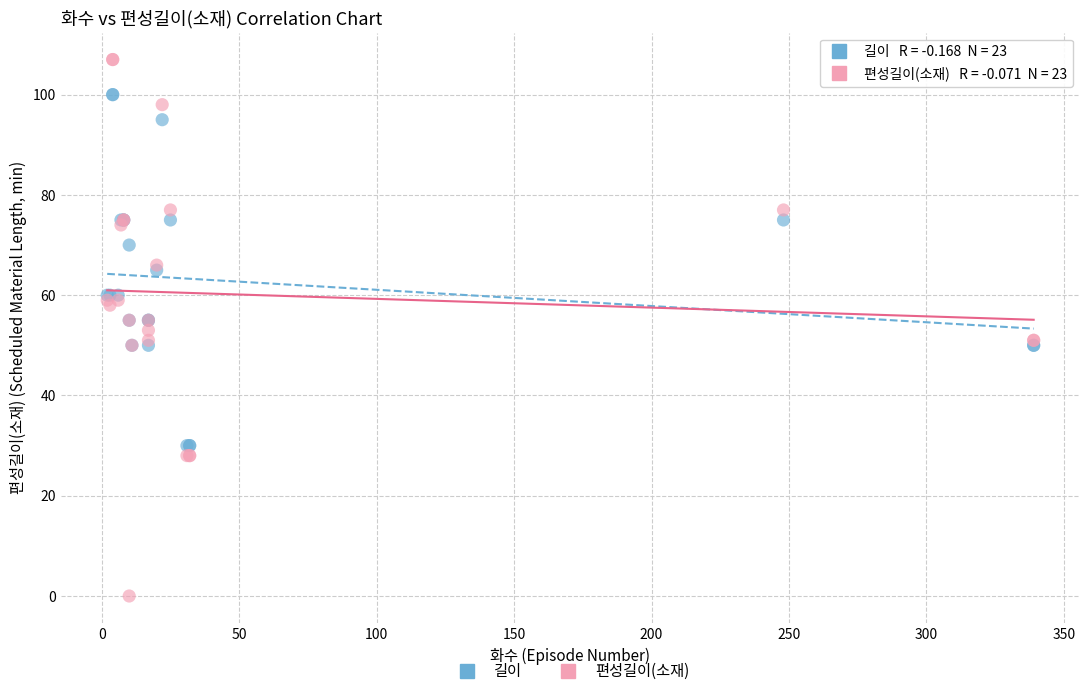

Which series contains the lowest Y value?

편성길이(소재)